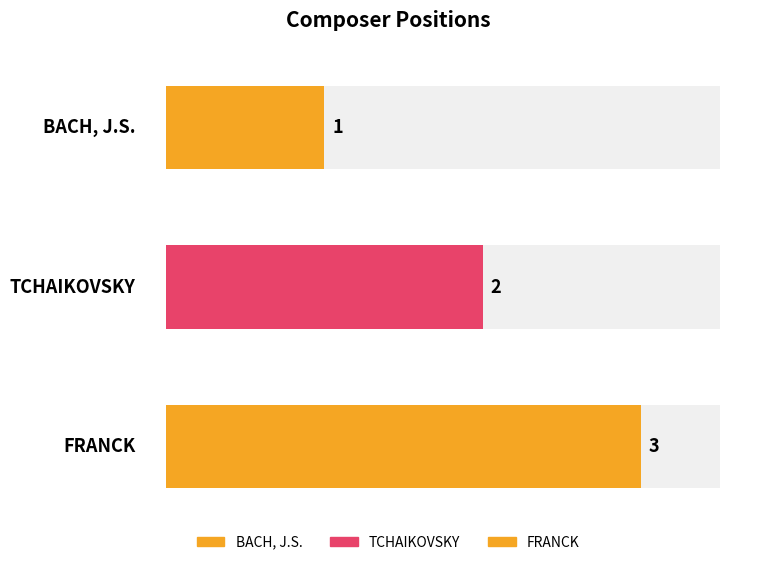

True or false: the data shows 3 at TCHAIKOVSKY.

False